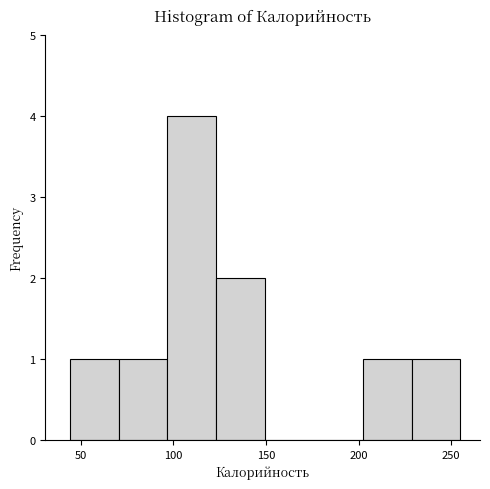

Reading left to right, list every bar in this chart as the range it spans on the x-axis followed by its height. Neither the bar edges nor the heights are printed on the chart, so give them approximately, as read against the axes.

45 to 70: 1
70 to 95: 1
95 to 125: 4
125 to 150: 2
150 to 175: 0
175 to 200: 0
200 to 230: 1
230 to 255: 1